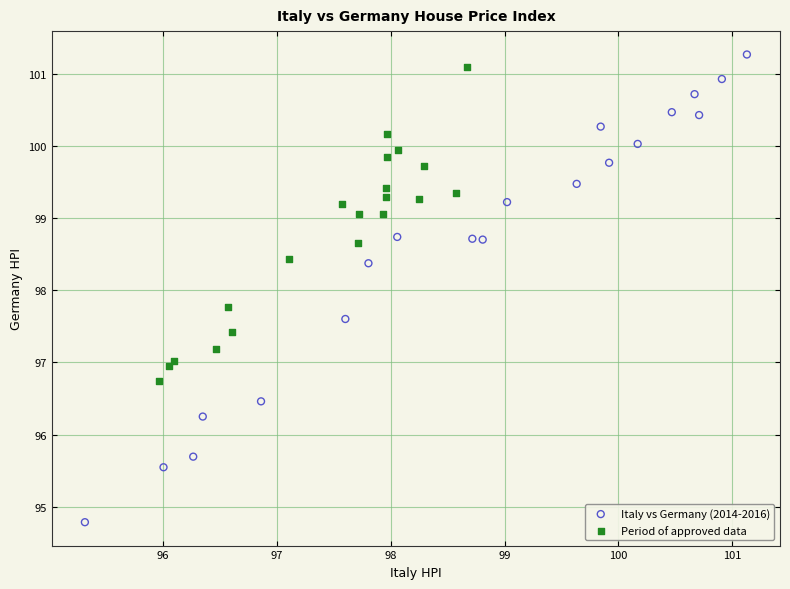

Which series has the largest Y range (max minus min)?

Italy vs Germany (2014-2016)